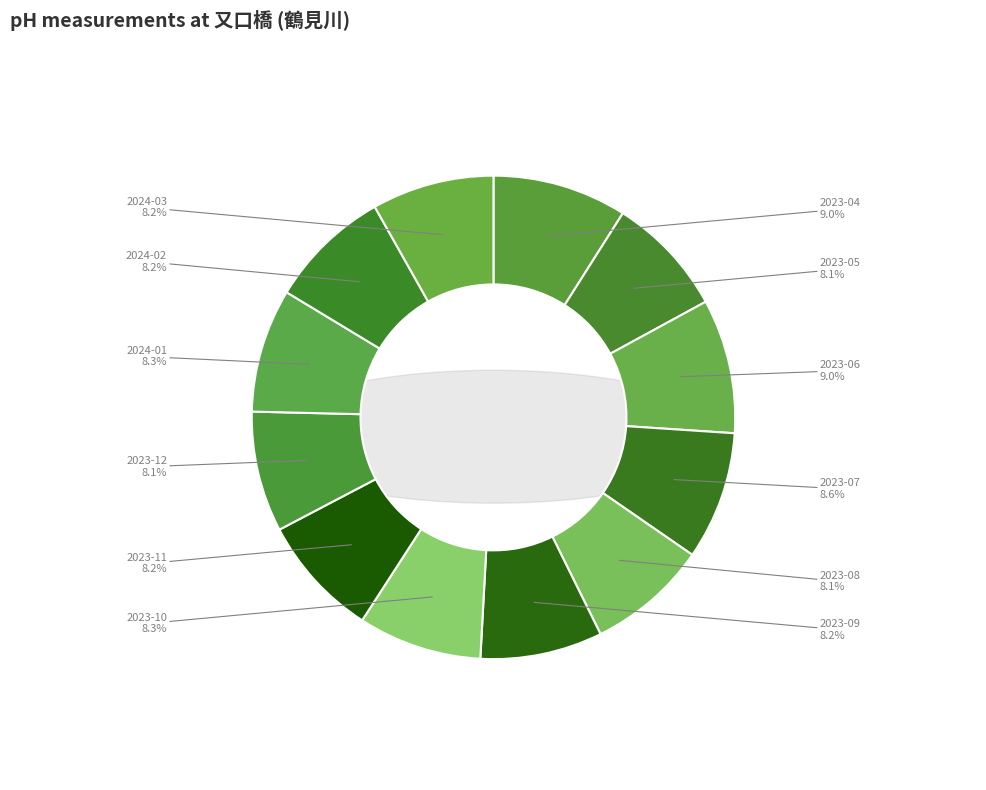

How many slices are in this pie chart?

12